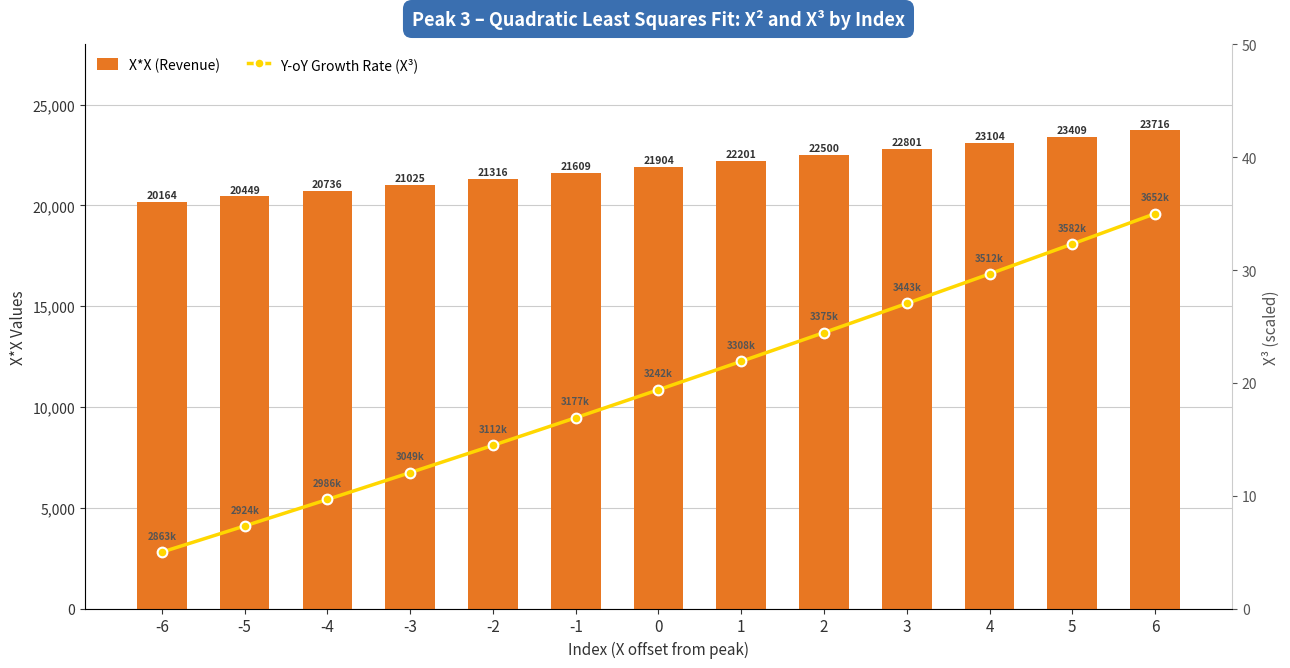

Which series has the largest total across all categories?

X*X (Revenue)